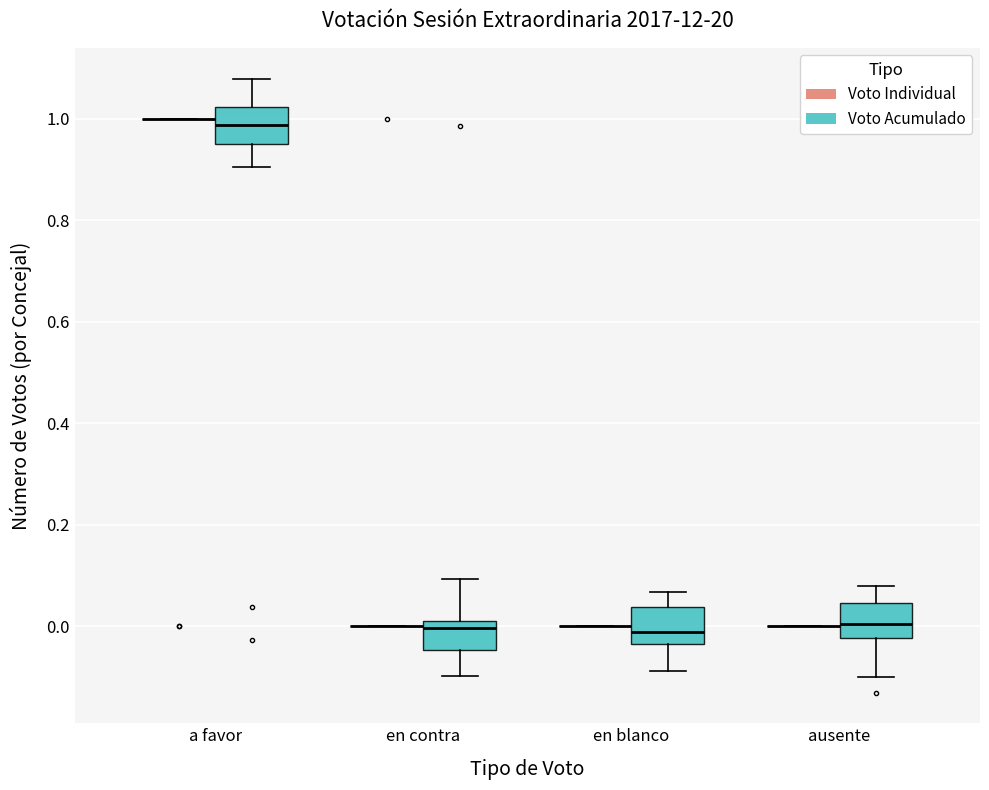

Reading left to right, transcribe this box plot: for each box, give where its median line is, the range the box spans, and where its two whiskers end, as read against the y-axis. The values are not printed on the chart, so give them approximately, as read against the axis.

a favor (Voto Individual): box collapsed to a line at 1.00, whiskers 1.00 to 1.00
a favor (Voto Acumulado): median 0.98, box 0.96 to 1.02, whiskers 0.90 to 1.08
en contra (Voto Individual): box collapsed to a line at 0.00, whiskers 0.00 to 0.00
en contra (Voto Acumulado): median 0.00, box -0.04 to 0.02, whiskers -0.10 to 0.10
en blanco (Voto Individual): box collapsed to a line at 0.00, whiskers 0.00 to 0.00
en blanco (Voto Acumulado): median -0.02, box -0.04 to 0.04, whiskers -0.08 to 0.06
ausente (Voto Individual): box collapsed to a line at 0.00, whiskers 0.00 to 0.00
ausente (Voto Acumulado): median 0.00, box -0.02 to 0.04, whiskers -0.10 to 0.08